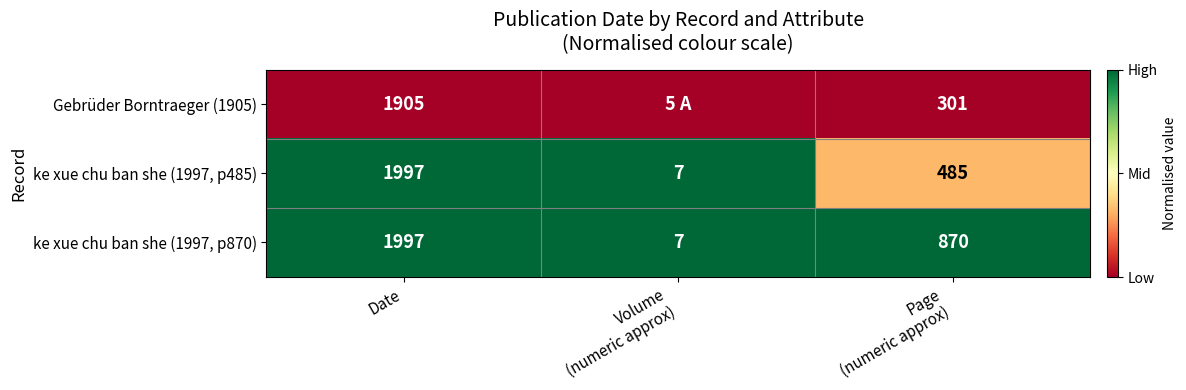

What is the sum of all ke xue chu ban she (1997, p485) values?

2489